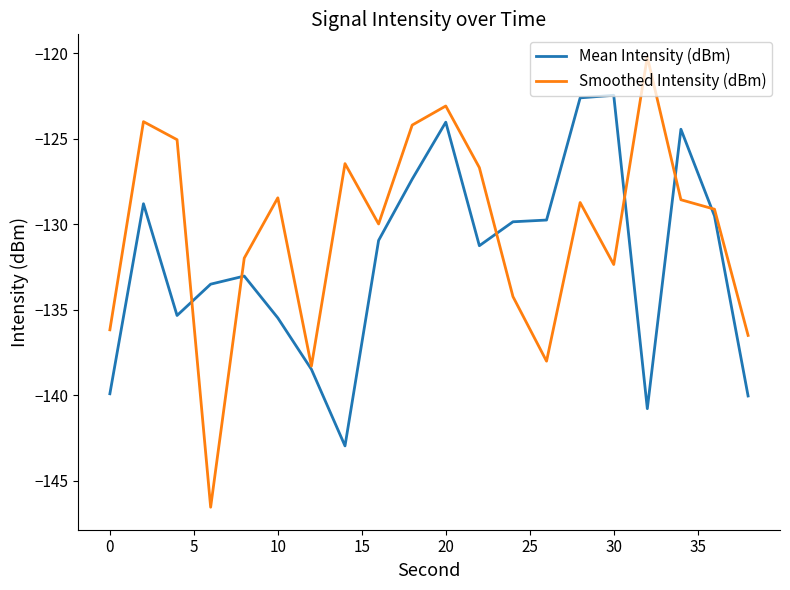

What is the lowest value of the Smoothed Intensity (dBm) series?

-146.5